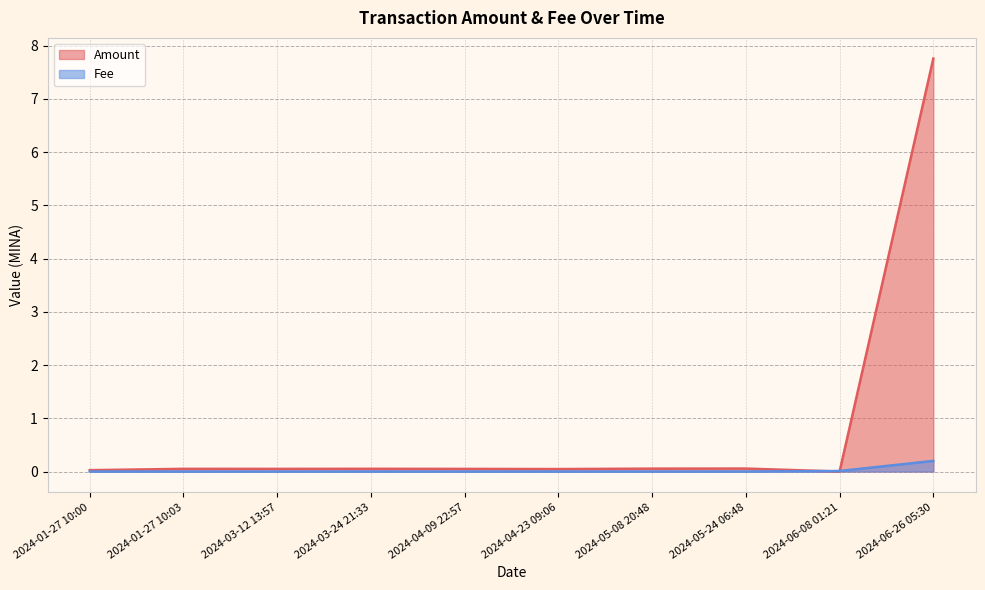

What is the total value across all series at 2024-04-09 22:57?

0.1